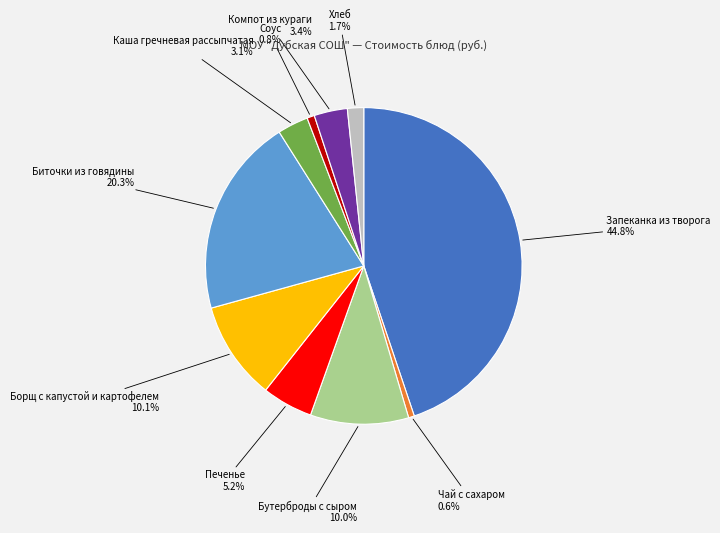

Is there a majority slice in this chart?

No